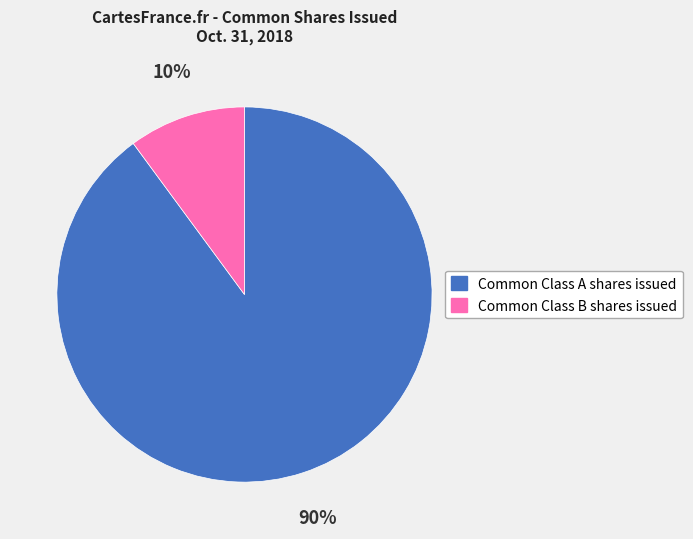

How many slices are in this pie chart?

2